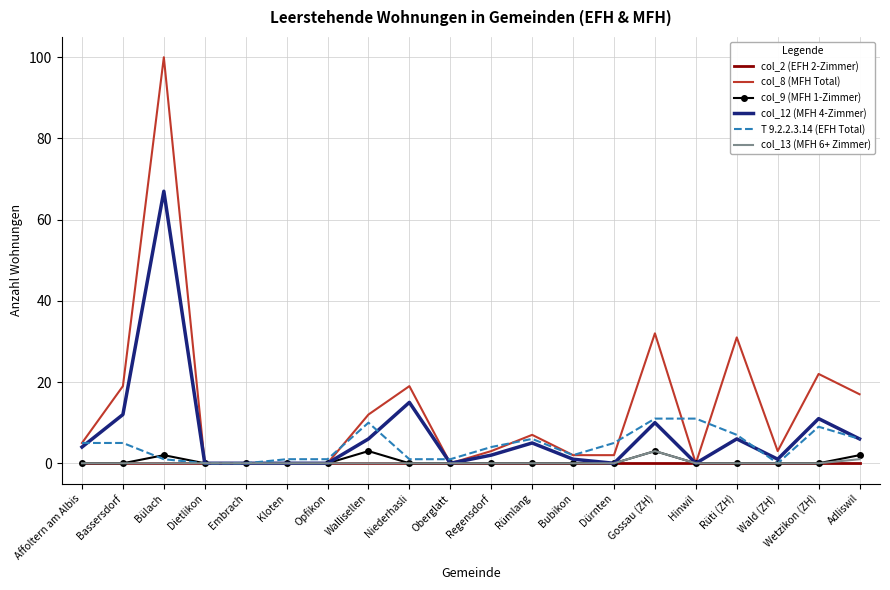

At which category does the chart reach its peak across all series?

Bülach